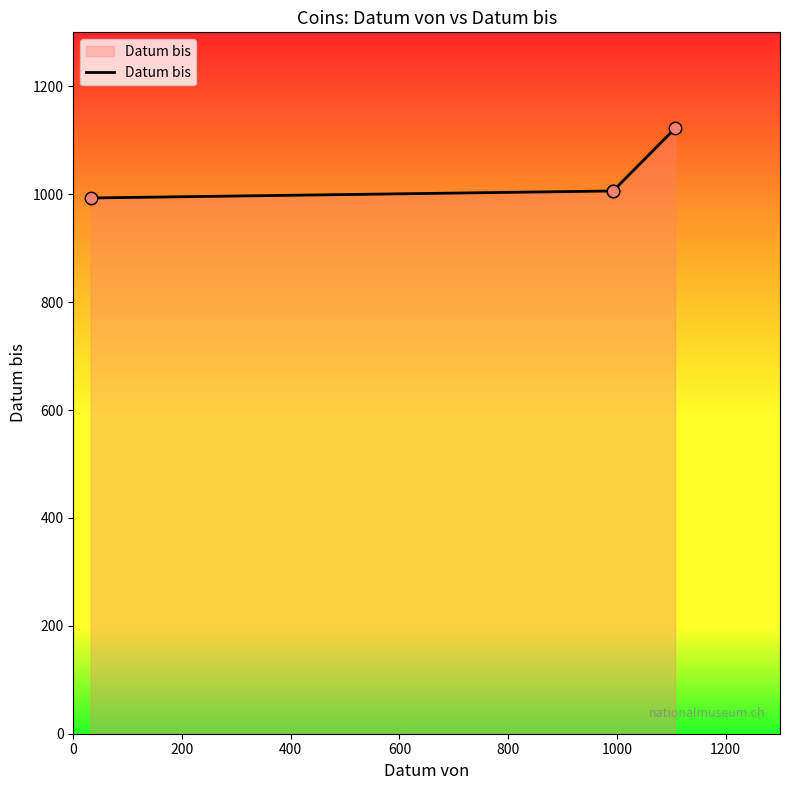

Between 400 and 0, which is larger?

400